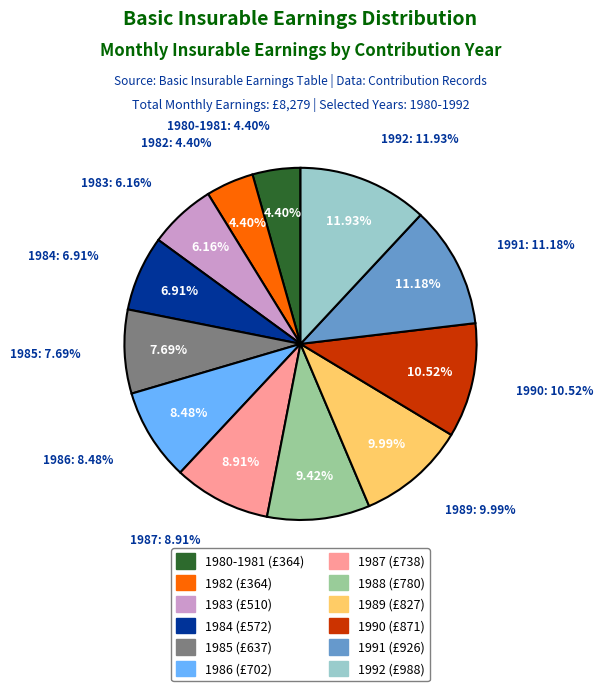

How much of the chart is everything except 1986?

91.5%